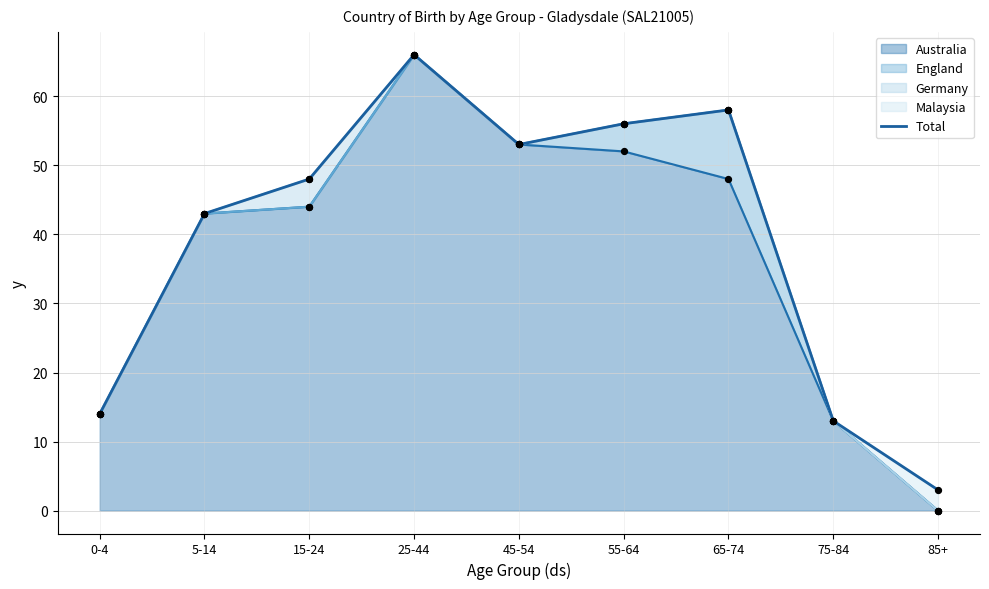

What is the ratio of the value at 75-84 to the value at 85+?

4.3